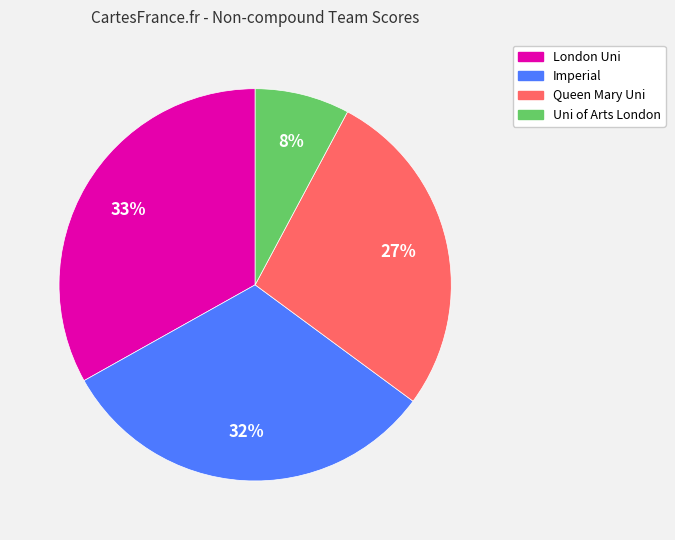

Combined, do Queen Mary Uni and Uni of Arts London account for over 50%?

No